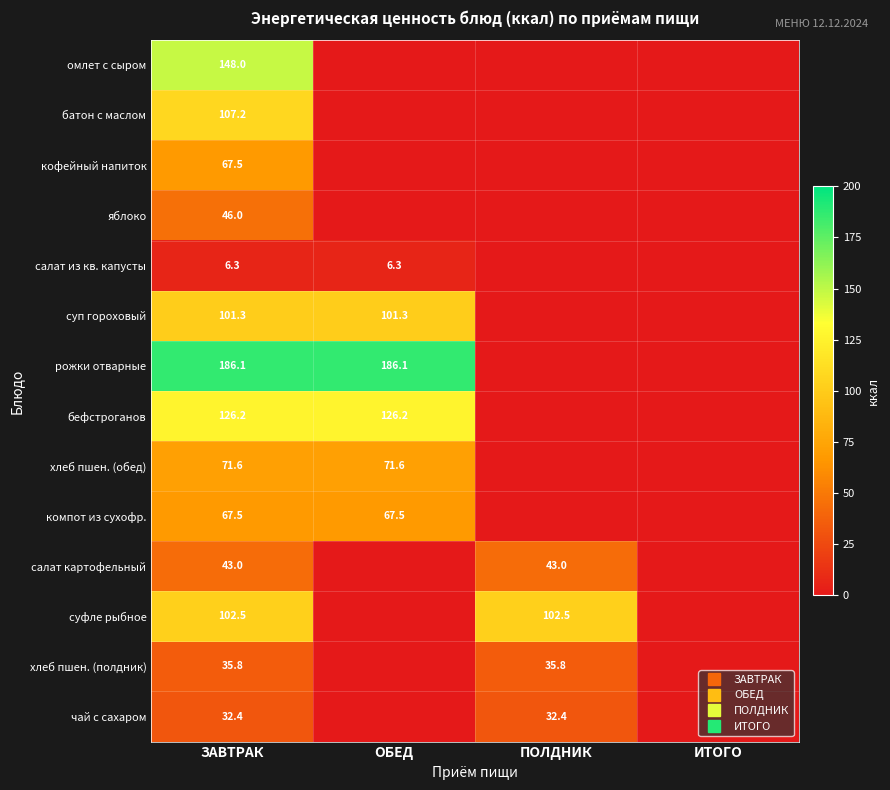

The value of омлет с сыром at ЗАВТРАК is 148.0. True or false?

True